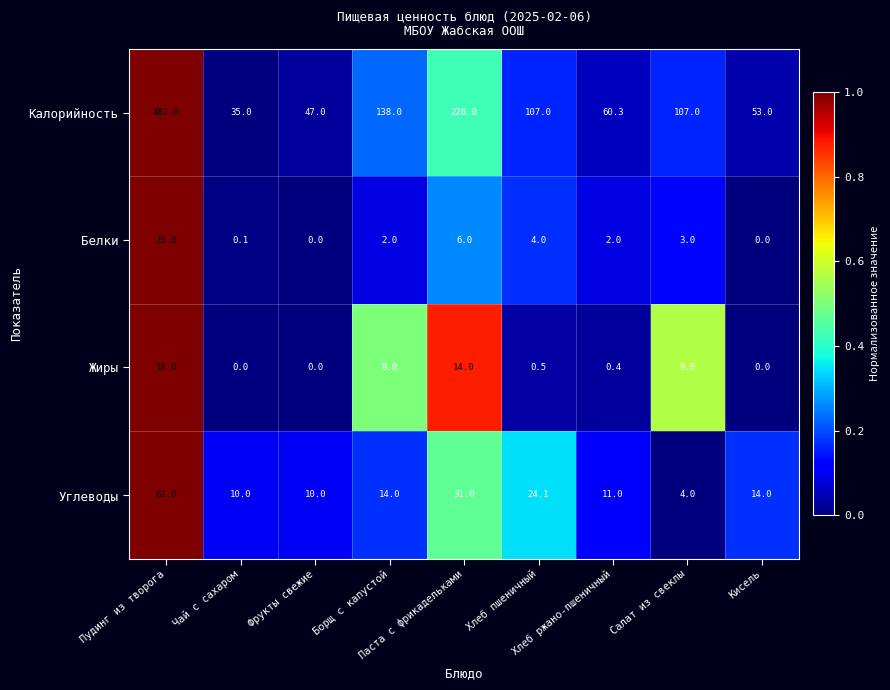

What is the maximum value for Калорийность?

482.0